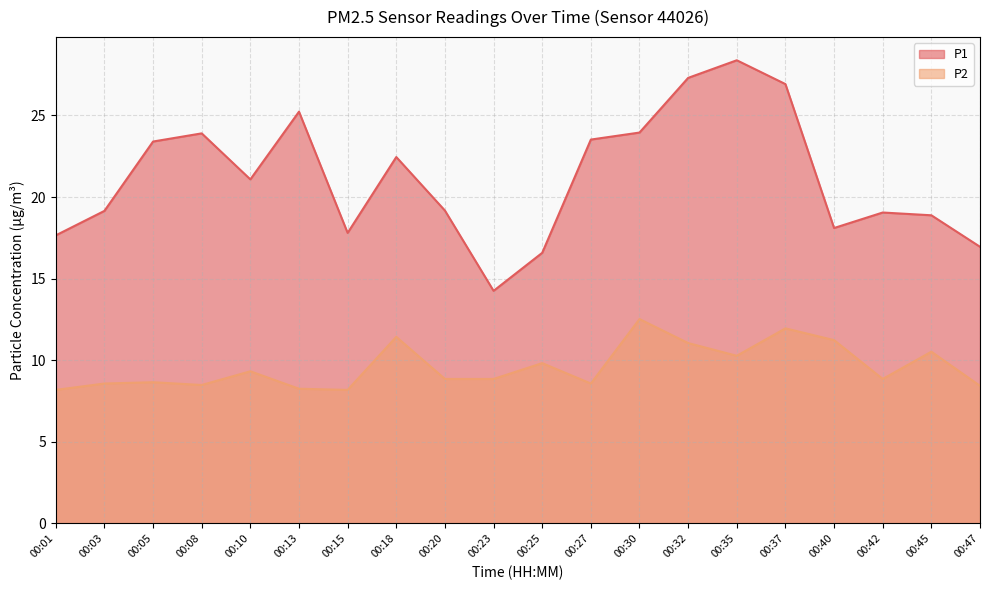

Is it true that P2 equals 15.4 at 00:05?

False